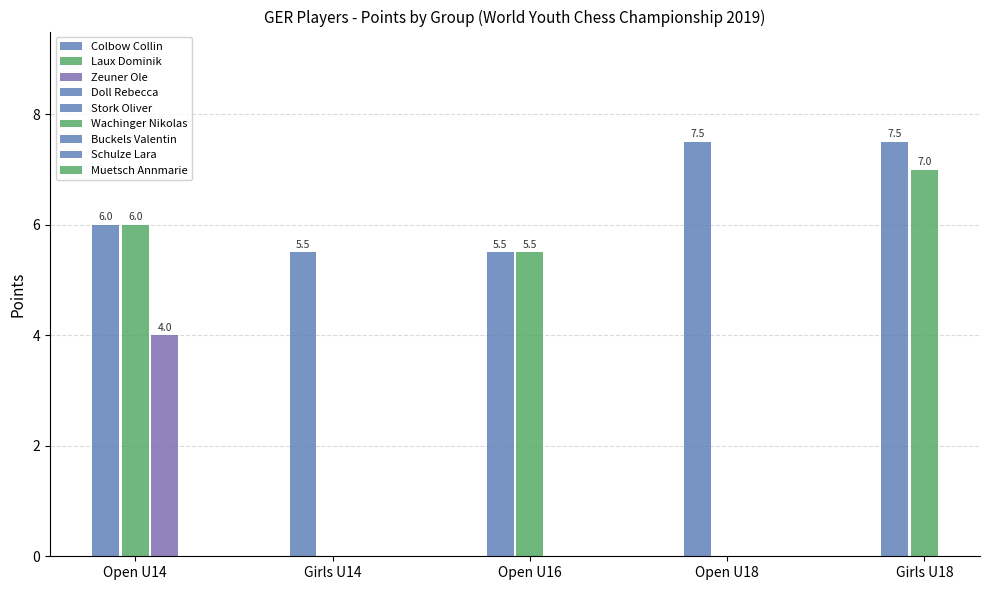

Does the chart contain any negative values?

No